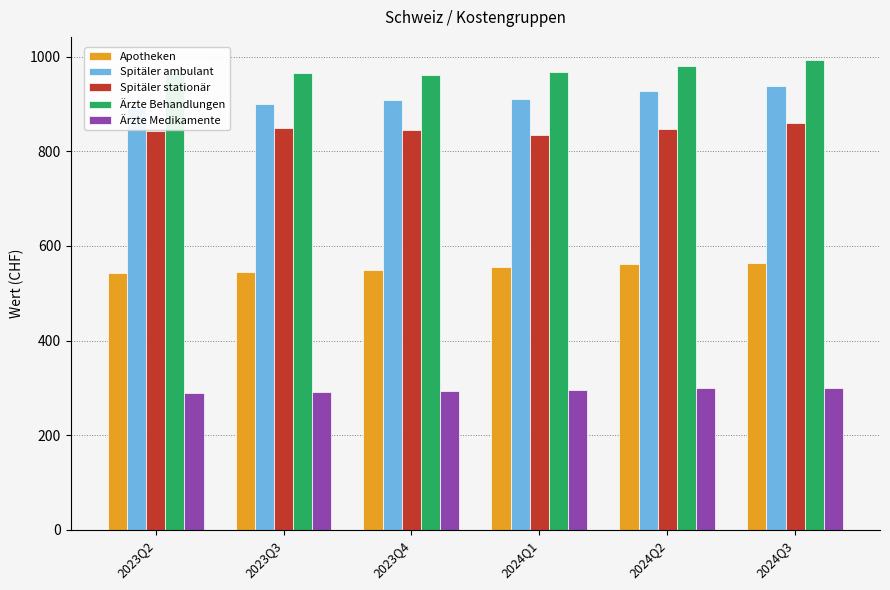

The Ärzte Behandlungen series shows 383.1 at 2023Q4. True or false?

False